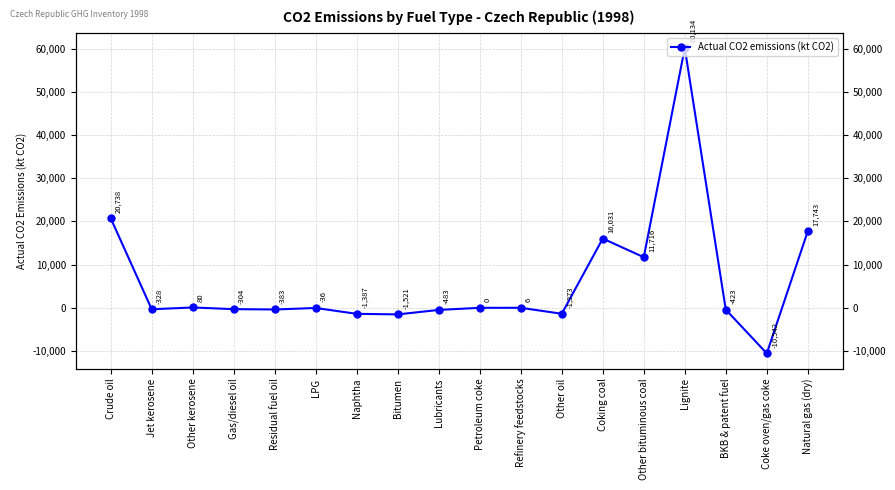

At which label does the data first exceed -36?

Crude oil